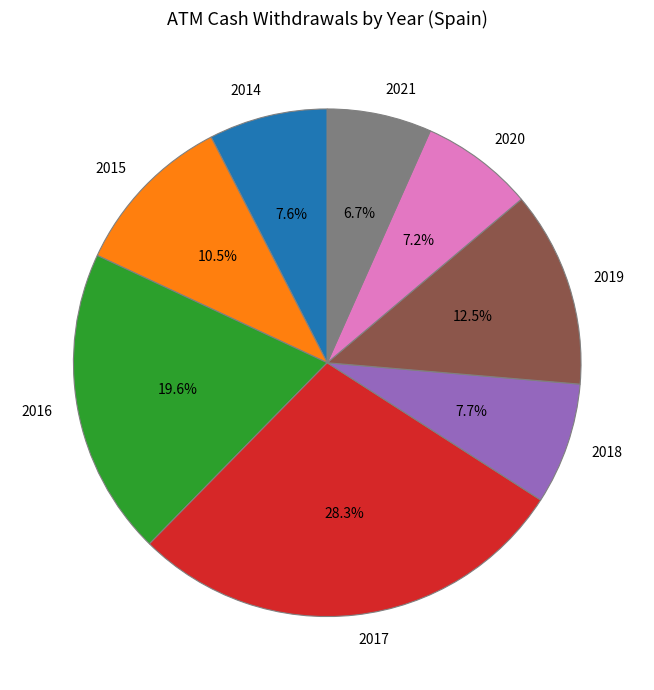

To the nearest percent, what portion does 2017 represent?

28%